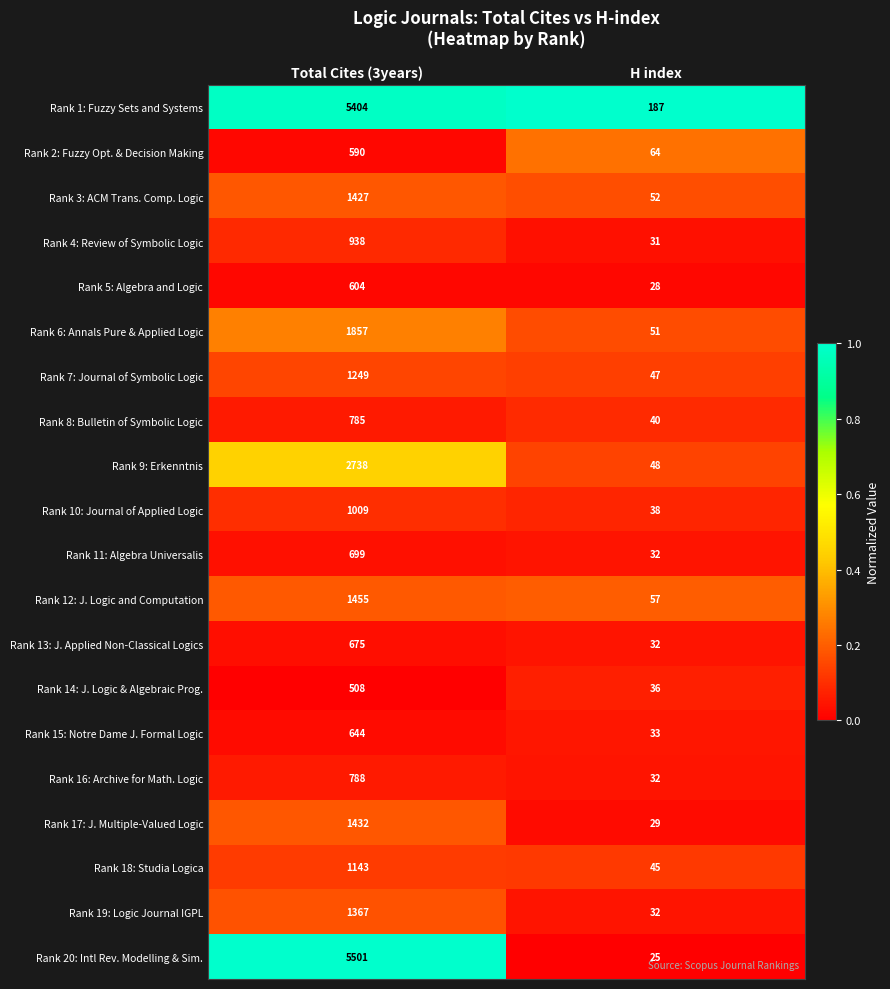

What is the total value across all series at Total Cites (3years)?

30813